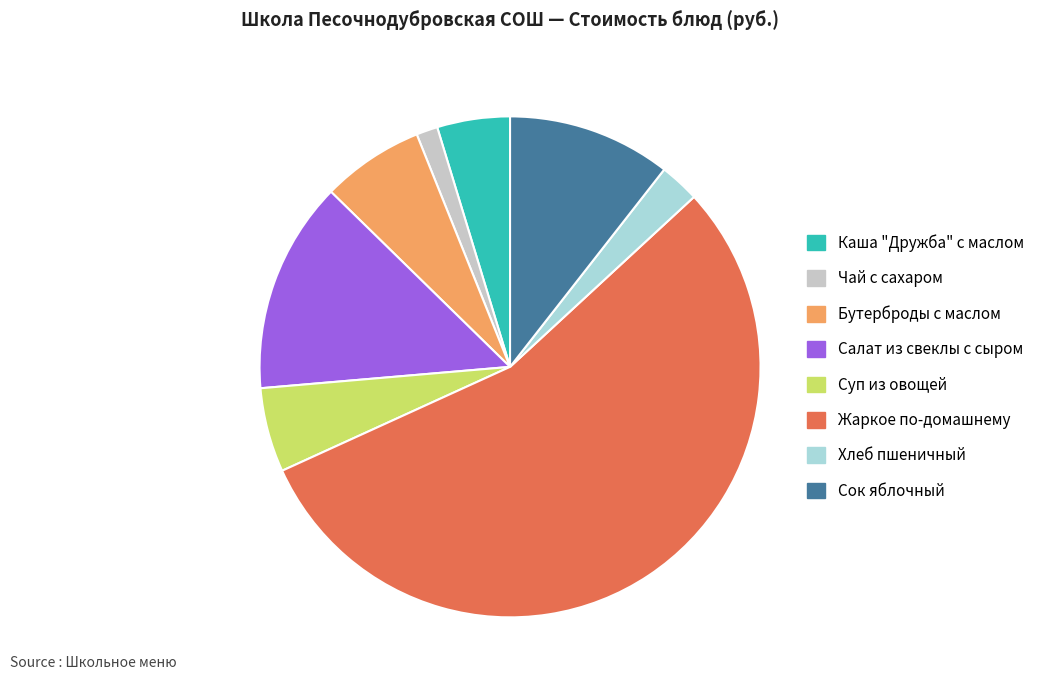

Which category has the smallest portion of the pie?

Чай с сахаром